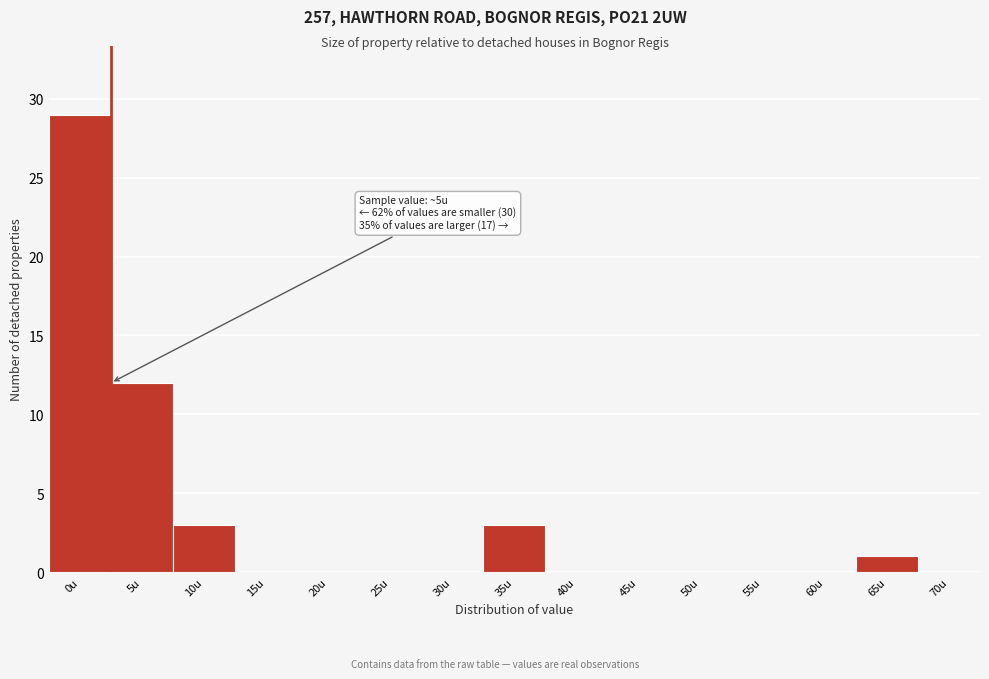

Reading left to right, what are all the values shown in this chart?

0u=29	5u=12	10u=3	15u=0	20u=0	25u=0	30u=0	35u=3	40u=0	45u=0	50u=0	55u=0	60u=0	65u=1	70u=0